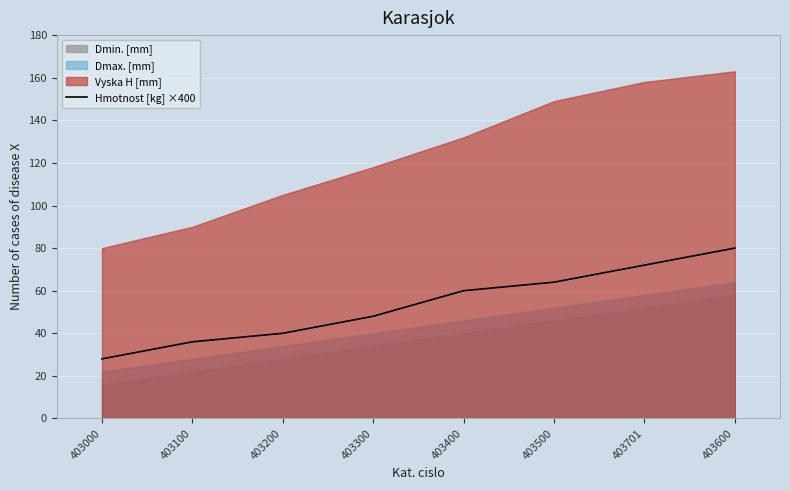

What is the change in value from 403200 to 403600?

+40.0